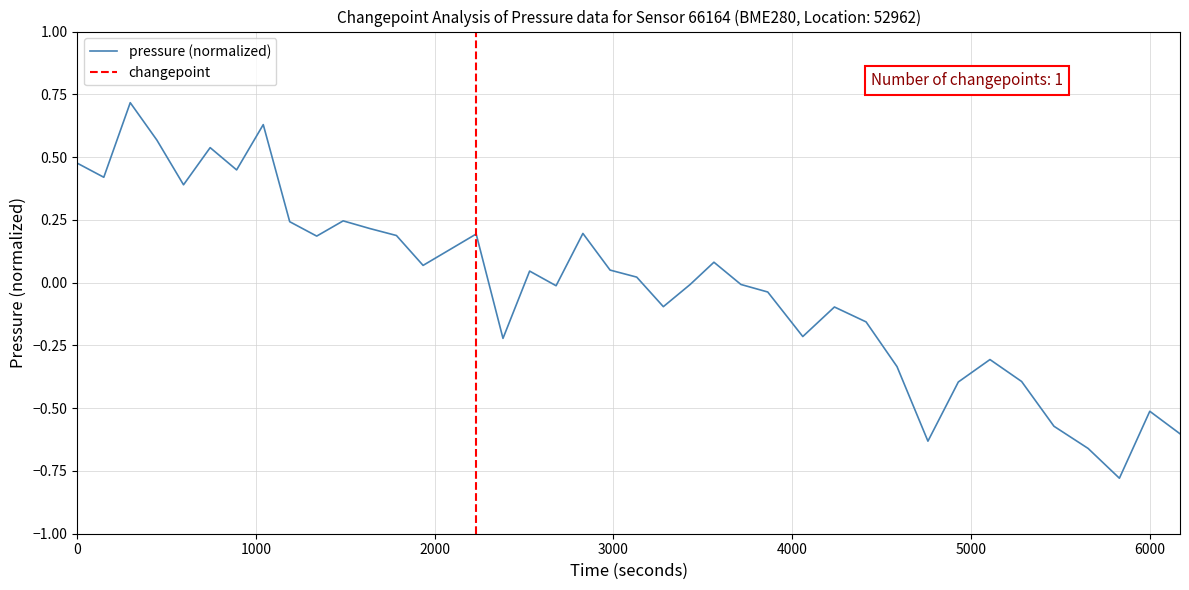

Reading right to left, extract all data points from this chart.

-0.6	-0.5	-0.8	-0.7	-0.6	-0.4	-0.3	-0.4	-0.6	-0.3	-0.2	-0.1	-0.2	-0.0	-0.0	0.1	-0.0	-0.1	0.0	0.1	0.2	-0.0	0.0	-0.2	0.2	0.1	0.1	0.2	0.2	0.2	0.2	0.2	0.6	0.4	0.5	0.4	0.6	0.7	0.4	0.5